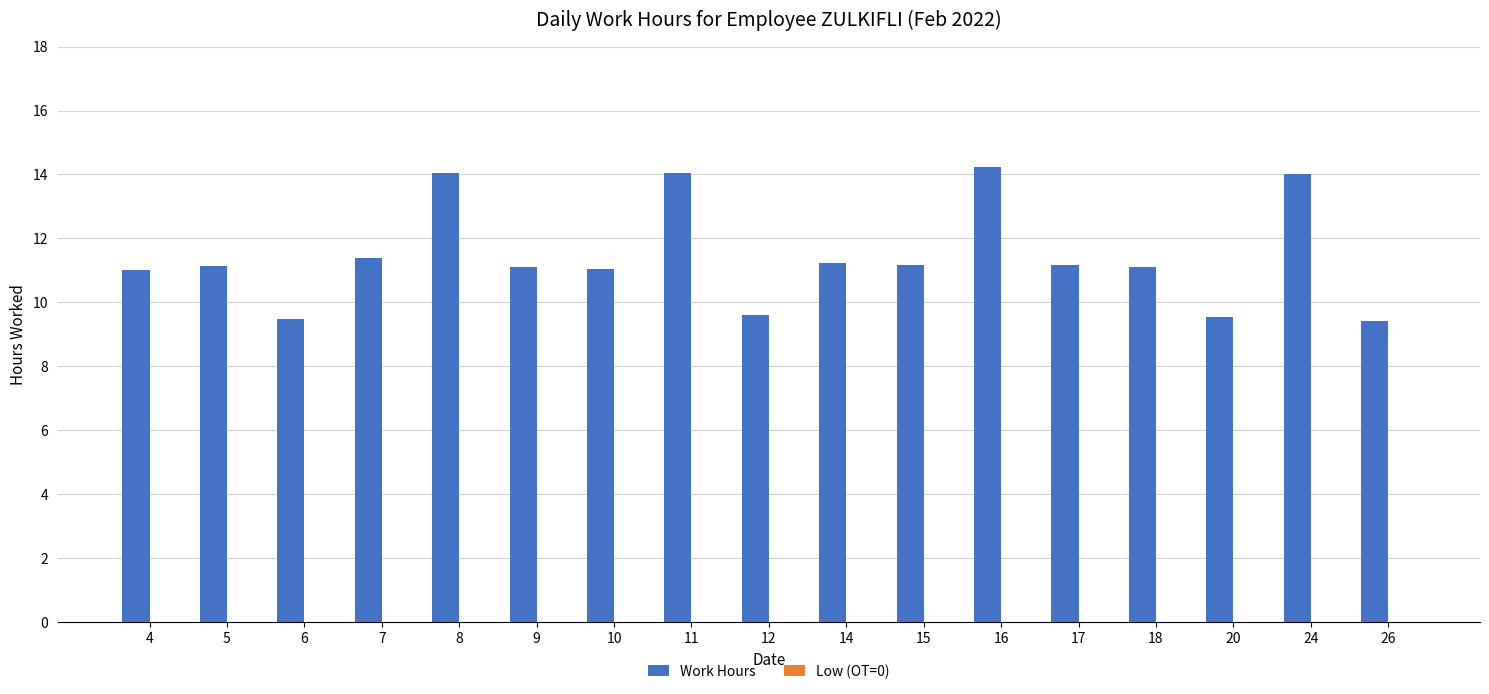

True or false: the data shows 14.0 at 24.

True